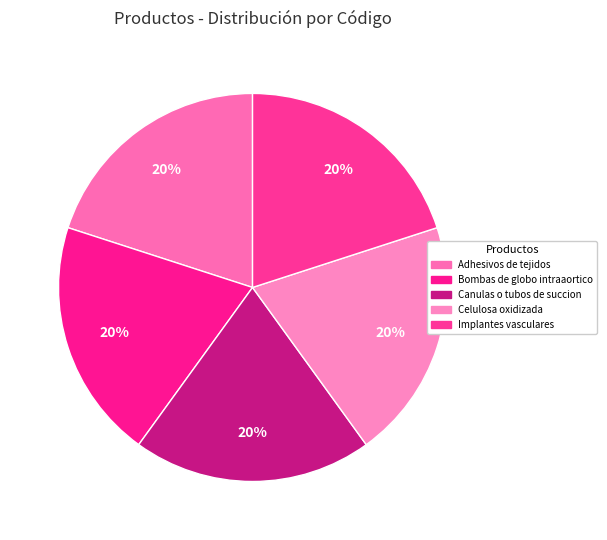

Is there any slice that represents more than half of the pie?

No